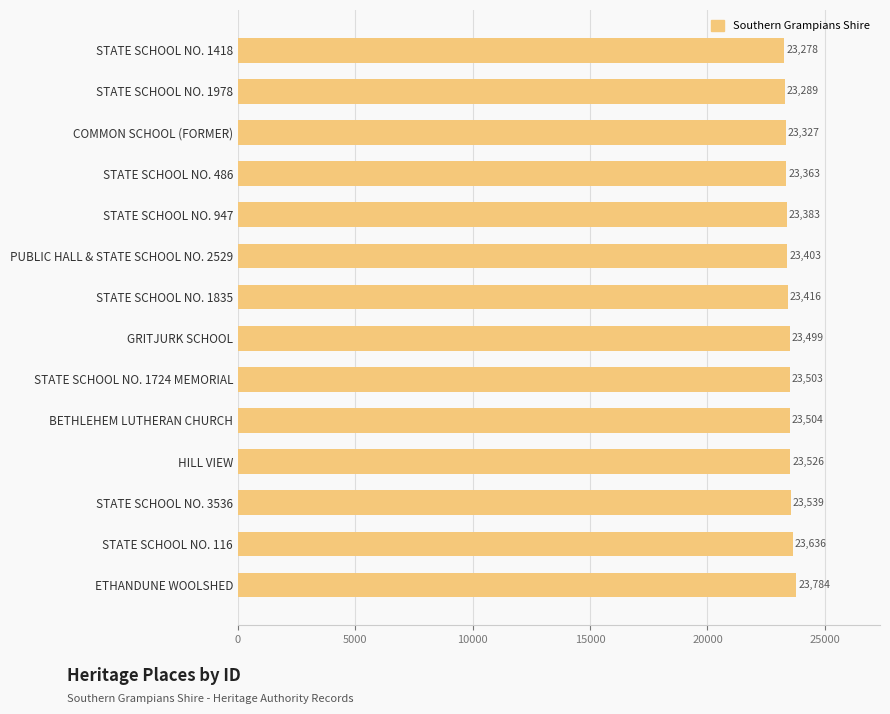

Approximately how many times larger is the value at STATE SCHOOL NO. 1418 compared to STATE SCHOOL NO. 116?

1.0